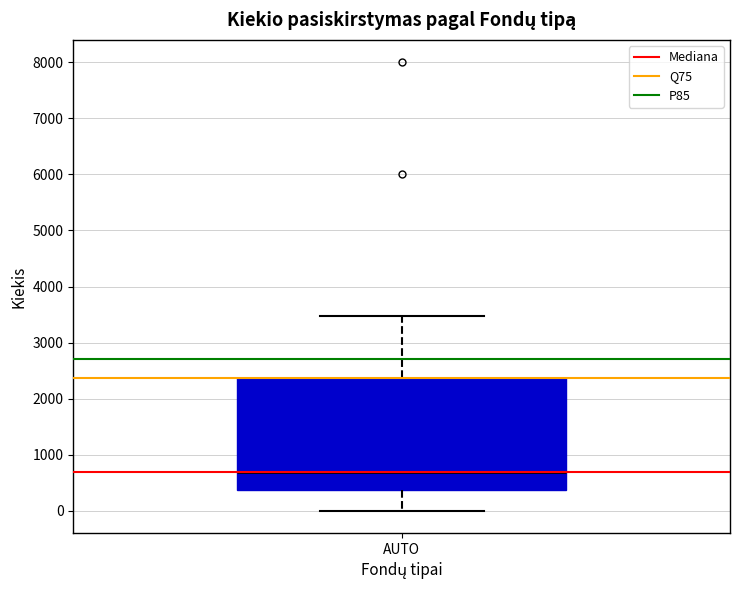

Where does the upper whisker of the box for AUTO end on the y-axis? The values are not printed on the chart, so give them approximately, as read against the axis.

3500